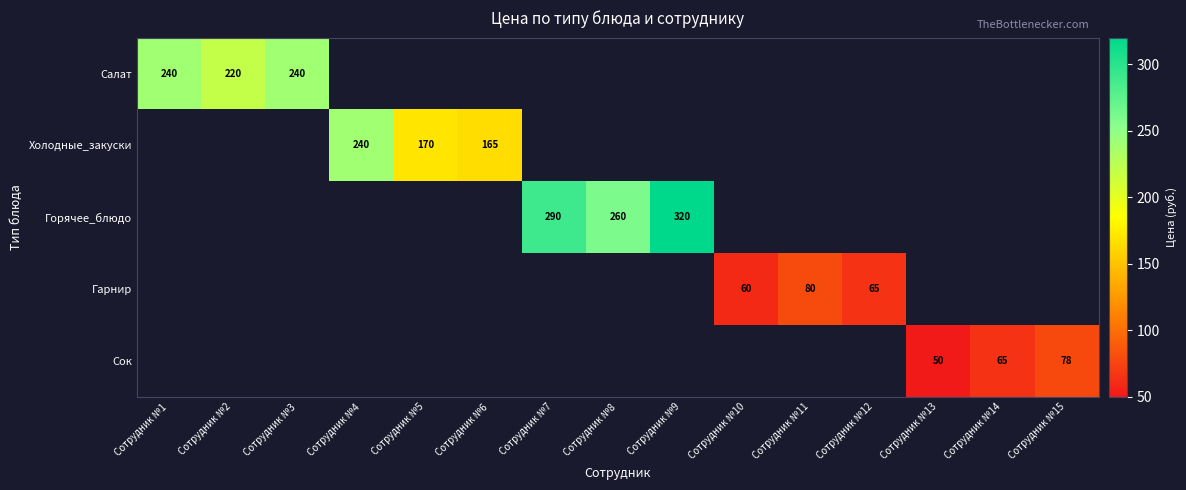

What is the minimum value shown in the chart?

50.0